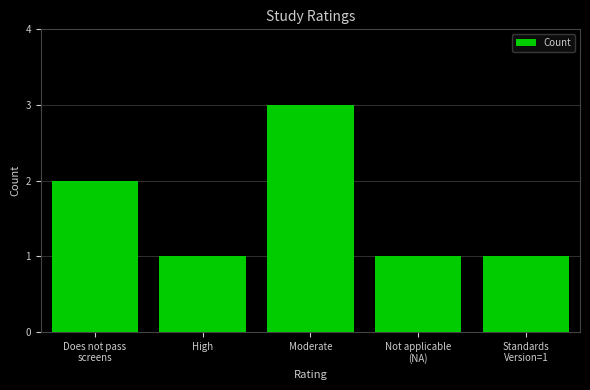

What is the label of the 3rd bar from the left?

Moderate